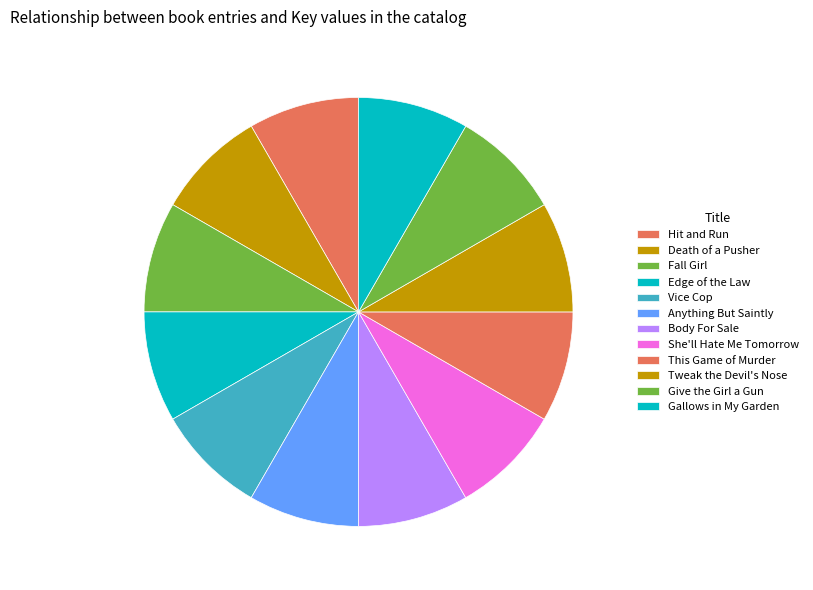

To the nearest percent, what portion does Anything But Saintly represent?

8%